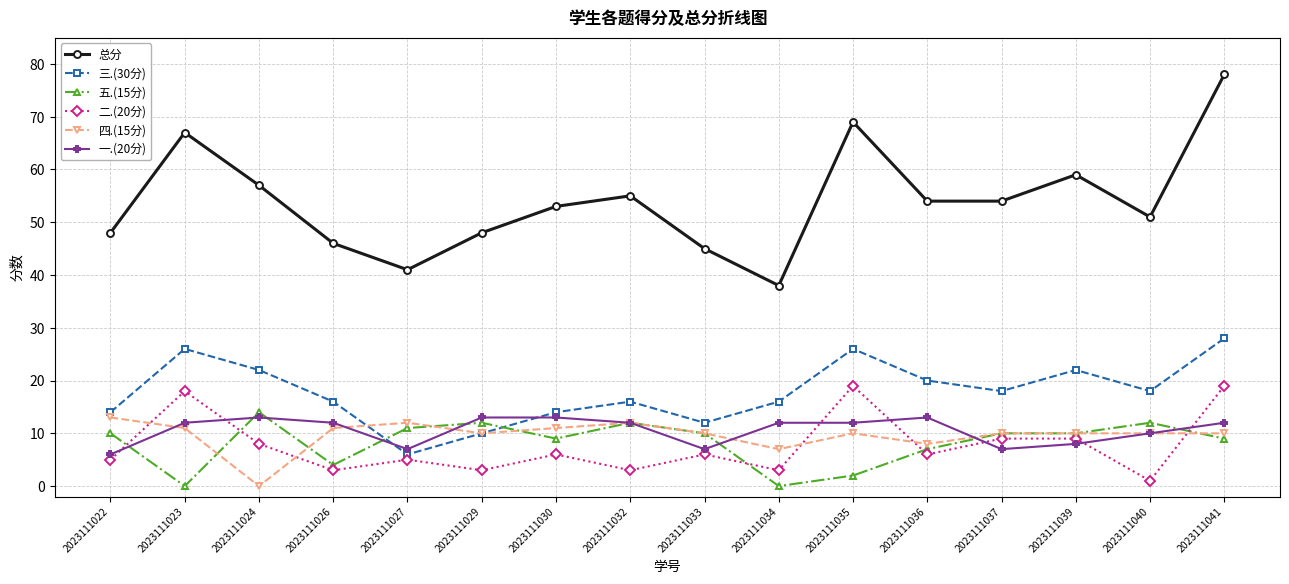

Reading left to right, what are all the values shown in this chart?

总分: 2023111022=48	2023111023=67	2023111024=57	2023111026=46	2023111027=41	2023111029=48	2023111030=53	2023111032=55	2023111033=45	2023111034=38	2023111035=69	2023111036=54	2023111037=54	2023111039=59	2023111040=51	2023111041=78
三.(30分): 2023111022=14	2023111023=26	2023111024=22	2023111026=16	2023111027=6	2023111029=10	2023111030=14	2023111032=16	2023111033=12	2023111034=16	2023111035=26	2023111036=20	2023111037=18	2023111039=22	2023111040=18	2023111041=28
五.(15分): 2023111022=10	2023111023=0	2023111024=14	2023111026=4	2023111027=11	2023111029=12	2023111030=9	2023111032=12	2023111033=10	2023111034=0	2023111035=2	2023111036=7	2023111037=10	2023111039=10	2023111040=12	2023111041=9
二.(20分): 2023111022=5	2023111023=18	2023111024=8	2023111026=3	2023111027=5	2023111029=3	2023111030=6	2023111032=3	2023111033=6	2023111034=3	2023111035=19	2023111036=6	2023111037=9	2023111039=9	2023111040=1	2023111041=19
四.(15分): 2023111022=13	2023111023=11	2023111024=0	2023111026=11	2023111027=12	2023111029=10	2023111030=11	2023111032=12	2023111033=10	2023111034=7	2023111035=10	2023111036=8	2023111037=10	2023111039=10	2023111040=10	2023111041=10
一.(20分): 2023111022=6	2023111023=12	2023111024=13	2023111026=12	2023111027=7	2023111029=13	2023111030=13	2023111032=12	2023111033=7	2023111034=12	2023111035=12	2023111036=13	2023111037=7	2023111039=8	2023111040=10	2023111041=12